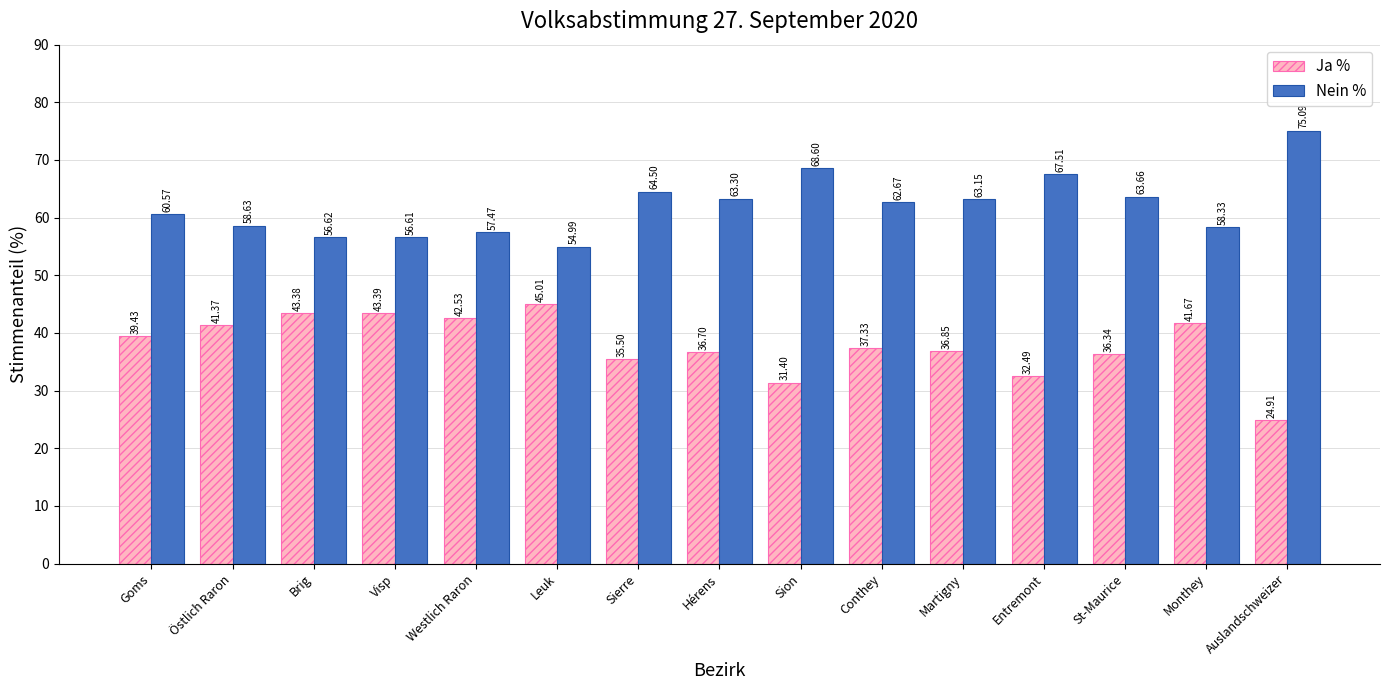

Does the chart contain any negative values?

No